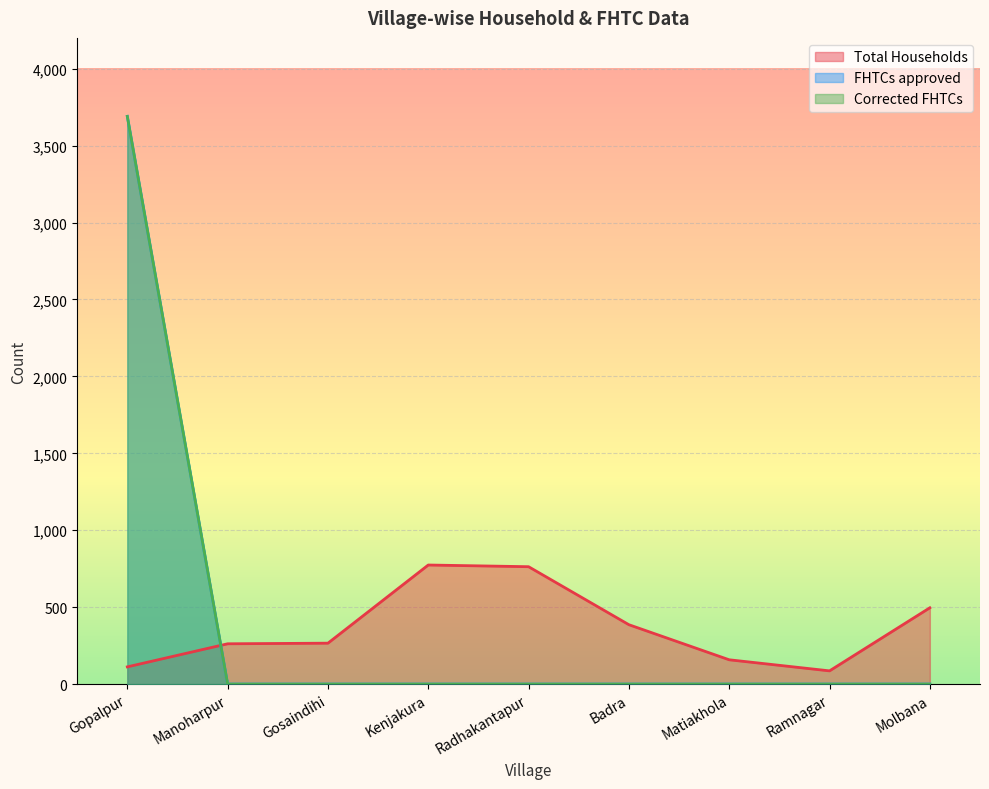

Which label corresponds to the smallest value in the chart?

Manoharpur